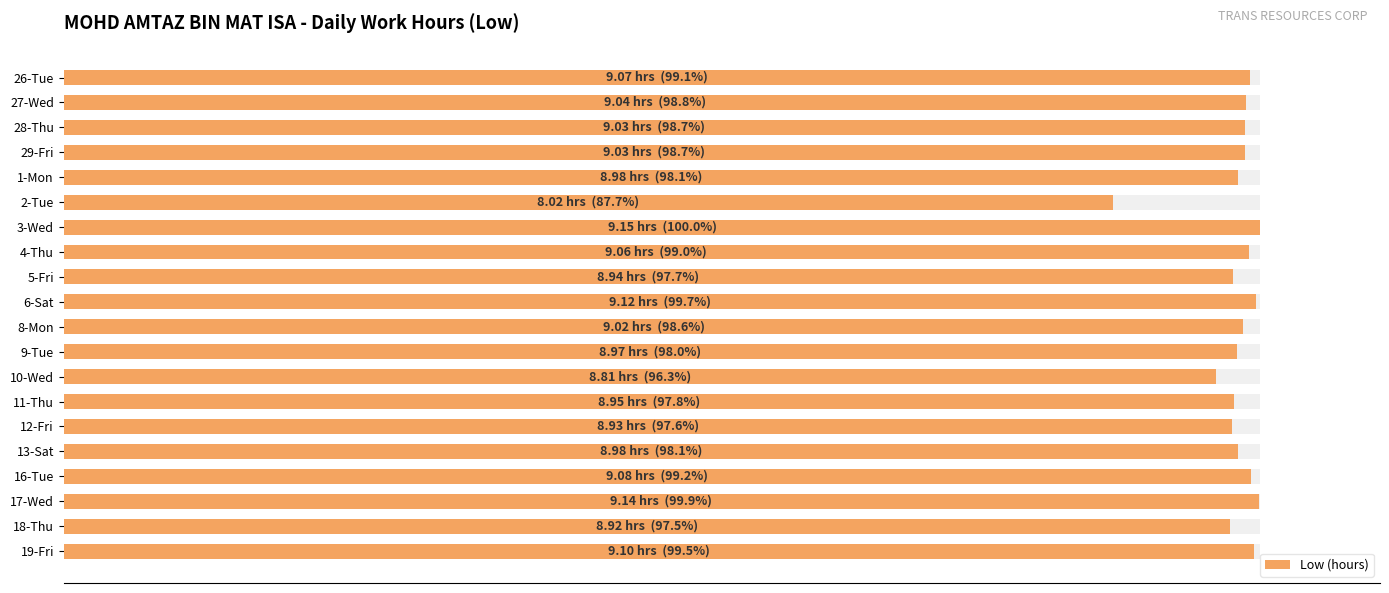

Are the bars horizontal?

Yes